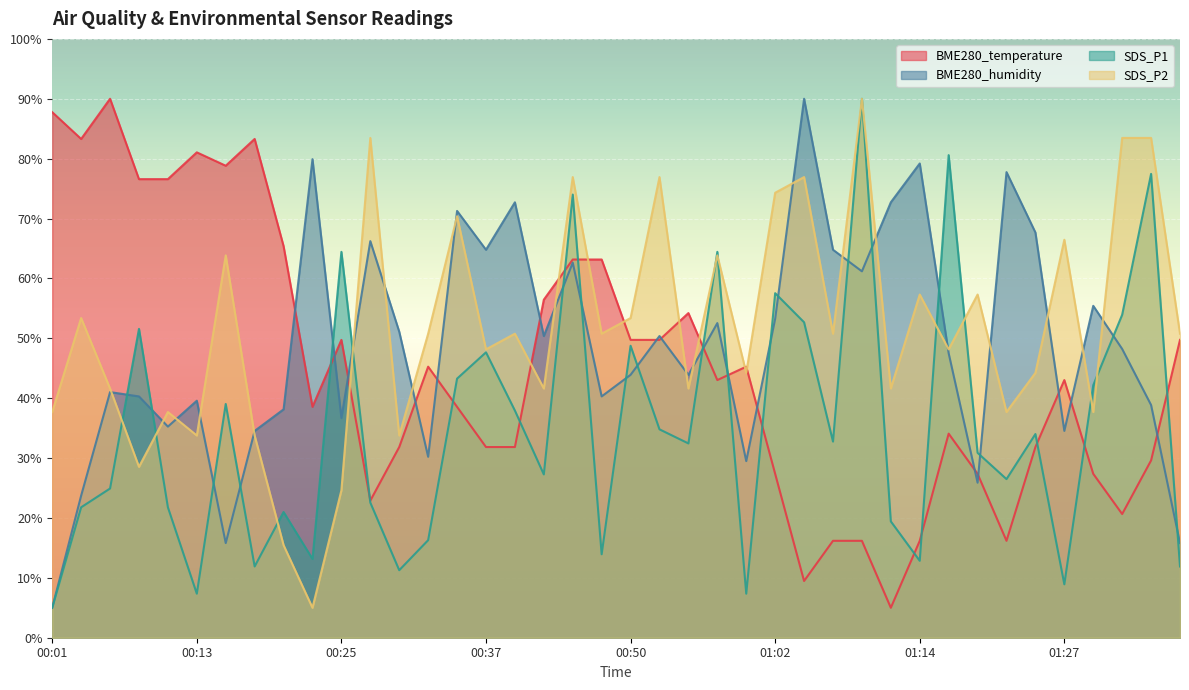

After their last crossing, which series has the higher values: SDS_P2 or SDS_P1?

SDS_P2